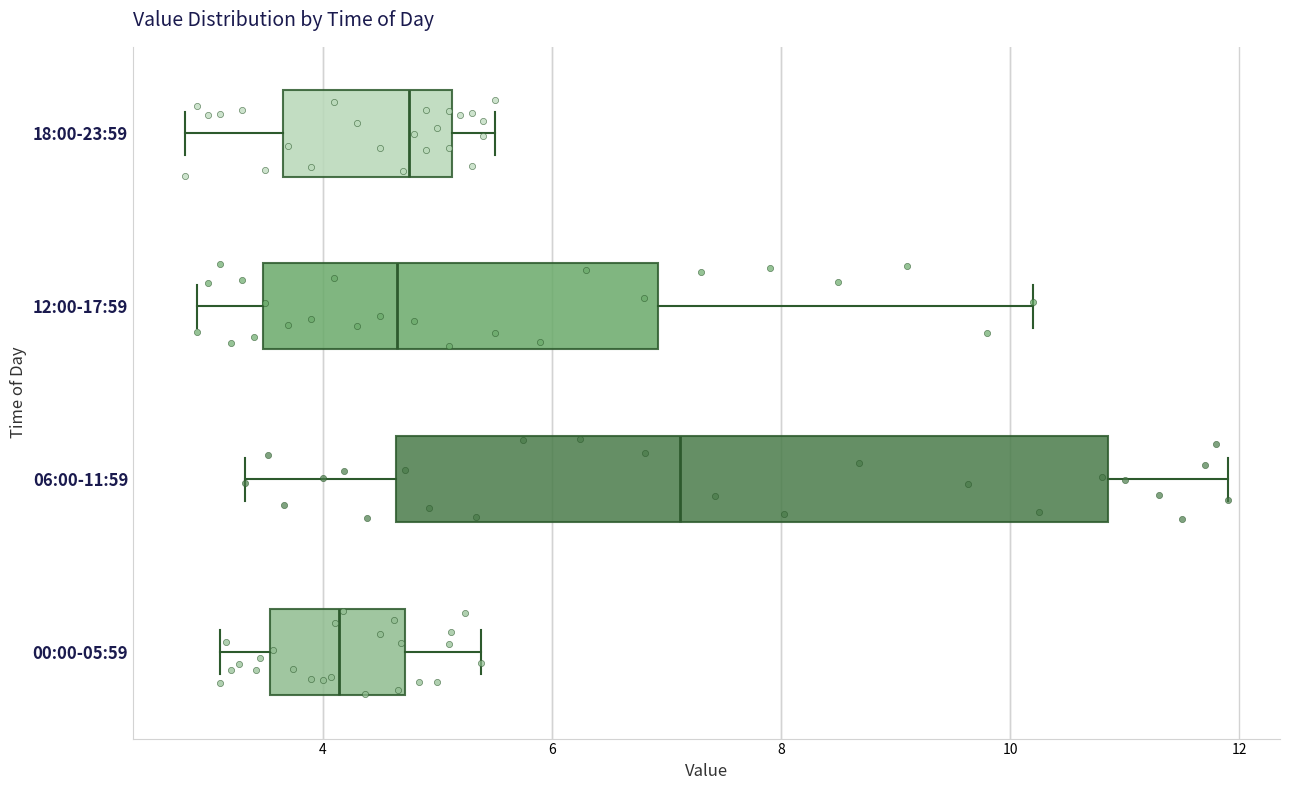

Reading bottom to top, transcribe this box plot: for each box, give where its median line is, the range the box spans, and where its two whiskers end, as read against the x-axis. The values are not printed on the chart, so give them approximately, as read against the axis.

00:00-05:59: median 4.2, box 3.6 to 4.8, whiskers 3.2 to 5.4
06:00-11:59: median 7.2, box 4.6 to 10.8, whiskers 3.4 to 12.0
12:00-17:59: median 4.6, box 3.4 to 7.0, whiskers 3.0 to 10.2
18:00-23:59: median 4.8, box 3.6 to 5.2, whiskers 2.8 to 5.6